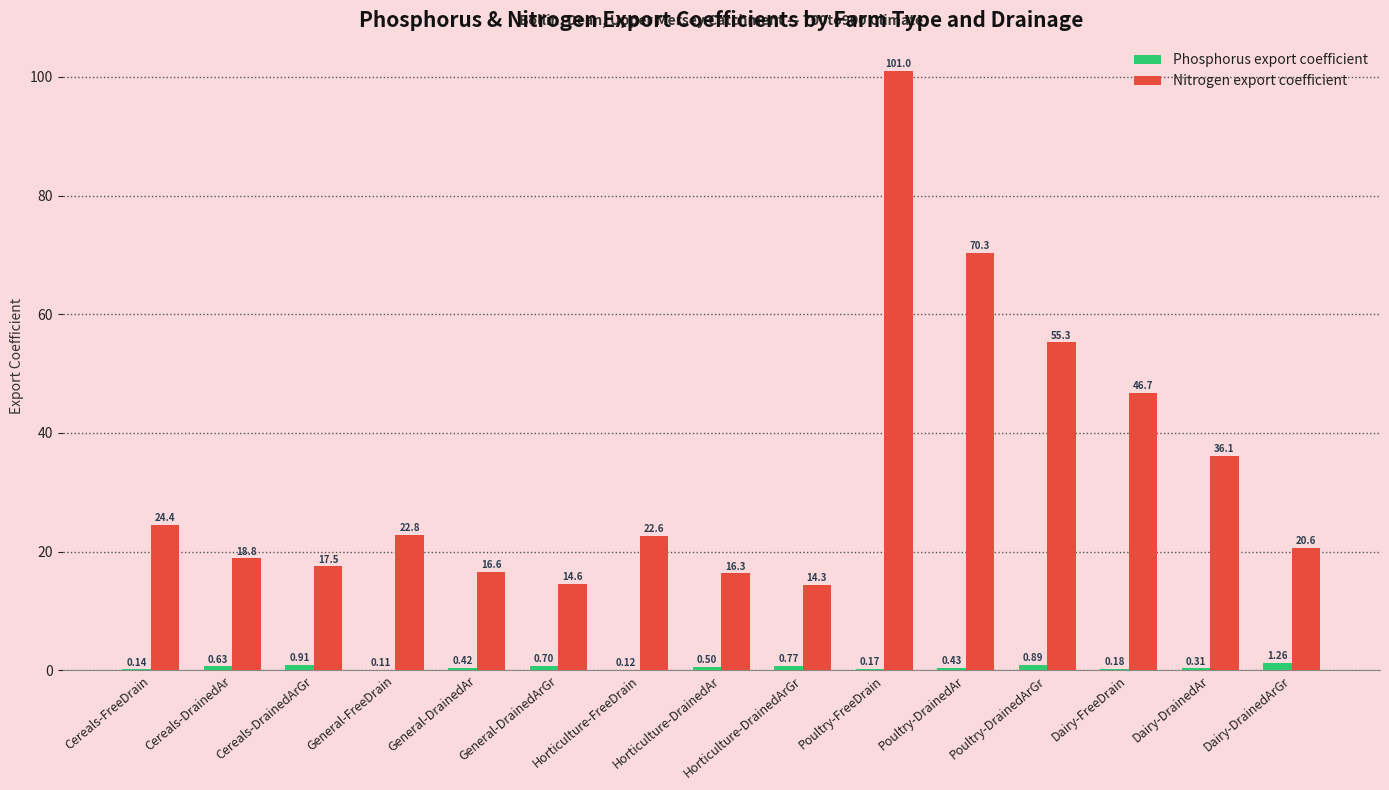

Which series has the largest total across all categories?

Nitrogen export coefficient